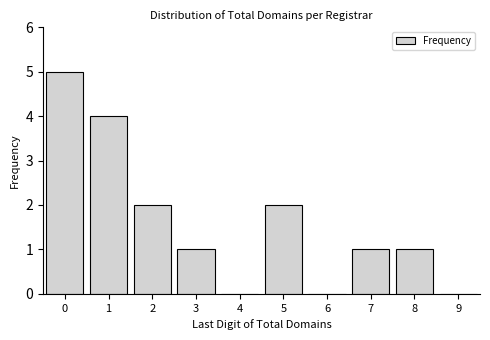

Reading left to right, what are all the values shown in this chart?

0=5	1=4	2=2	3=1	4=0	5=2	6=0	7=1	8=1	9=0